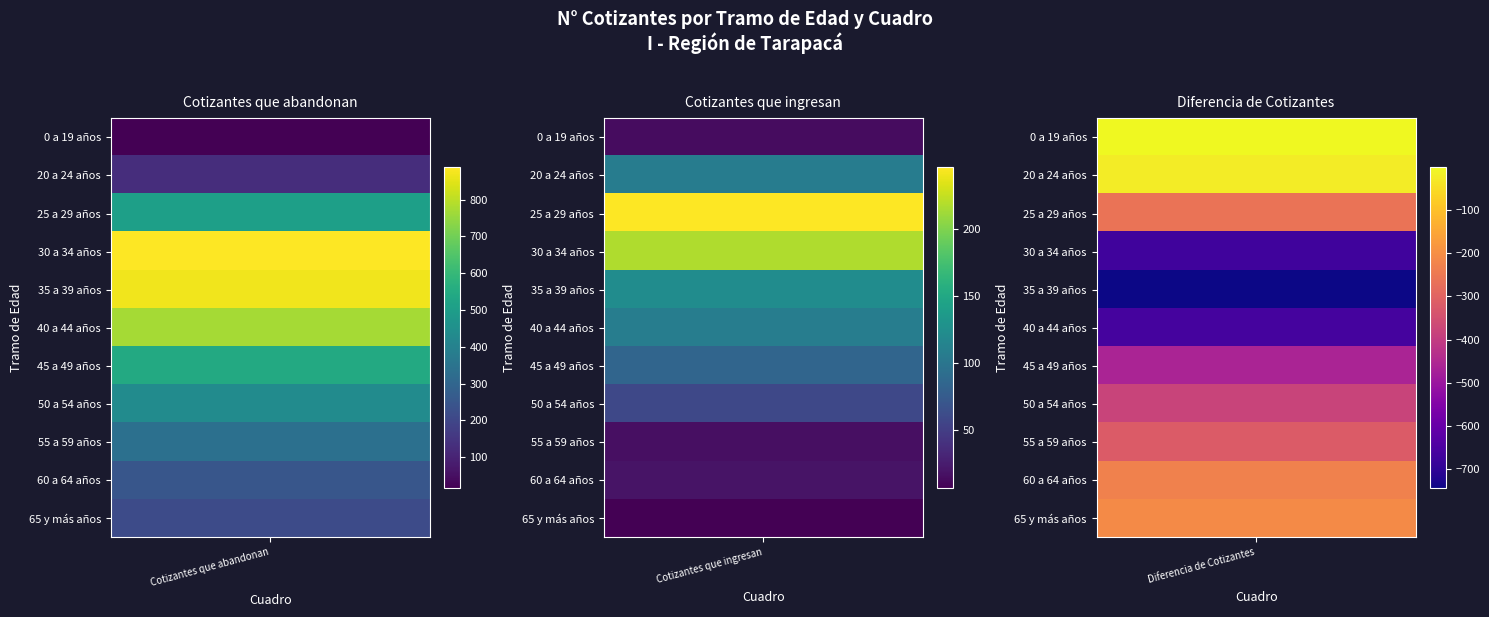

Reading left to right, extract all data points from this chart.

0 a 19 años: 0=15	1=14	2=-1
20 a 24 años: 0=129	1=107	2=-22
25 a 29 años: 0=507	1=246	2=-261
30 a 34 años: 0=888	1=217	2=-671
35 a 39 años: 0=868	1=123	2=-745
40 a 44 años: 0=771	1=108	2=-663
45 a 49 años: 0=545	1=84	2=-461
50 a 54 años: 0=437	1=58	2=-379
55 a 59 años: 0=336	1=16	2=-320
60 a 64 años: 0=249	1=19	2=-230
65 y más años: 0=215	1=6	2=-209